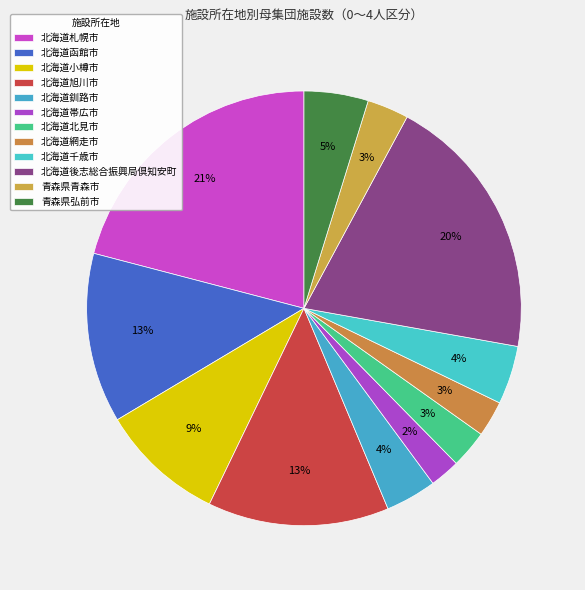

How many slices are in this pie chart?

12